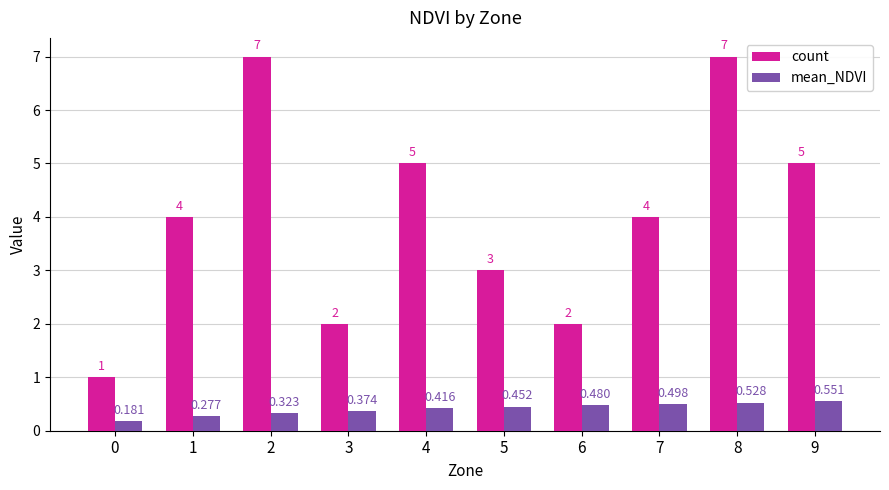

List the series in order of their peak value, highest first.

count, mean_NDVI